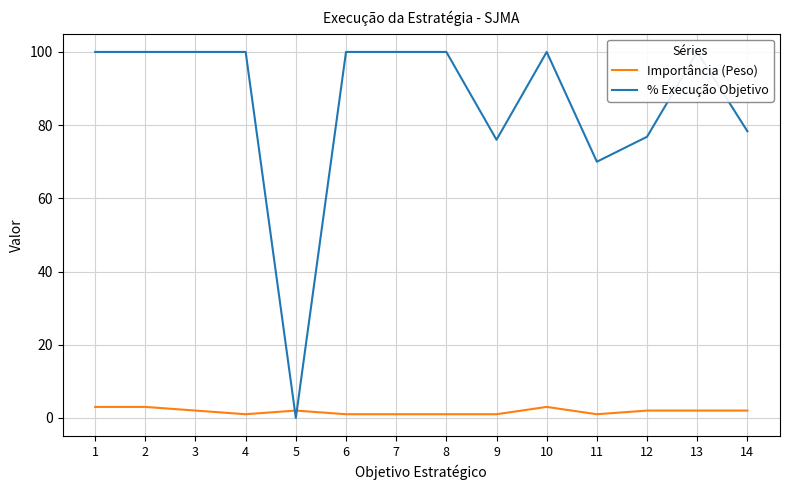

Rank the categories by Importância (Peso) value from highest to lowest.

1, 2, 10, 3, 5, 12, 13, 14, 4, 6, 7, 8, 9, 11